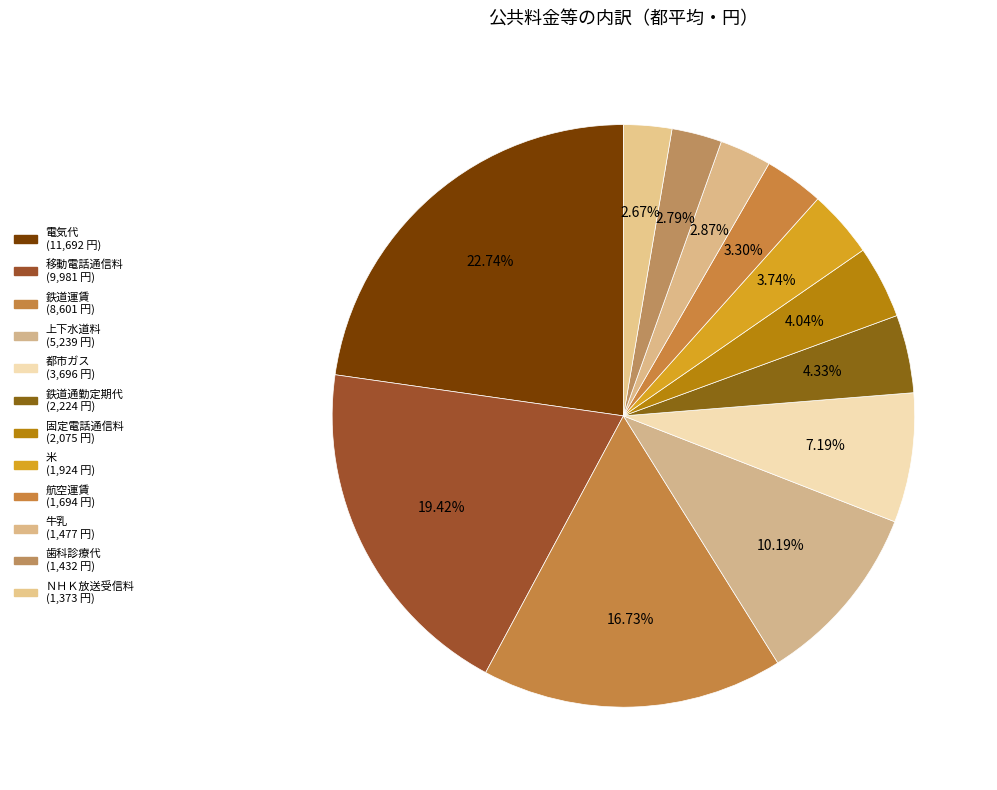

To the nearest percent, what is the combined percentage of 固定電話通信料 and 航空運賃?

7%